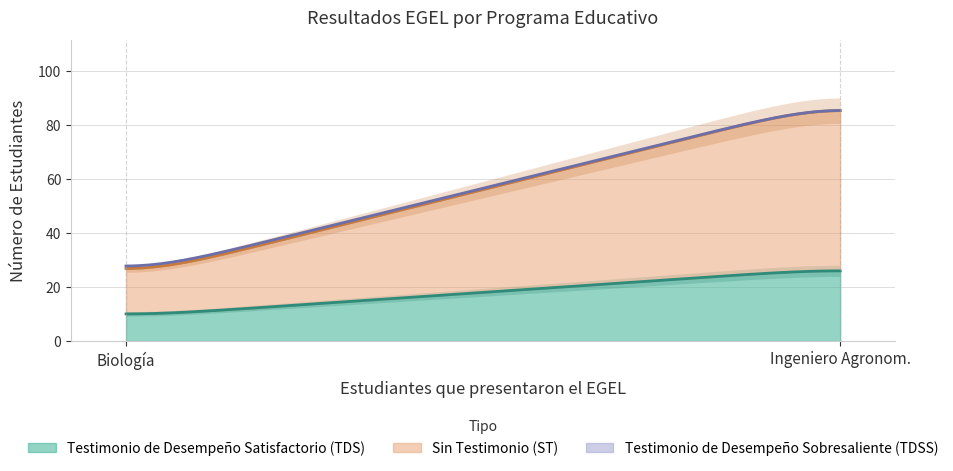

What is the minimum value for Testimonio de Desempeño Satisfactorio (TDS)?

10.0